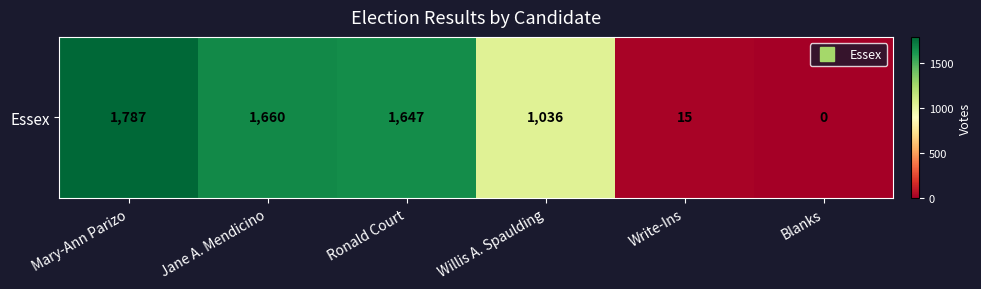

List the labels in order of value, smallest first.

Blanks, Write-Ins, Willis A. Spaulding, Ronald Court, Jane A. Mendicino, Mary-Ann Parizo